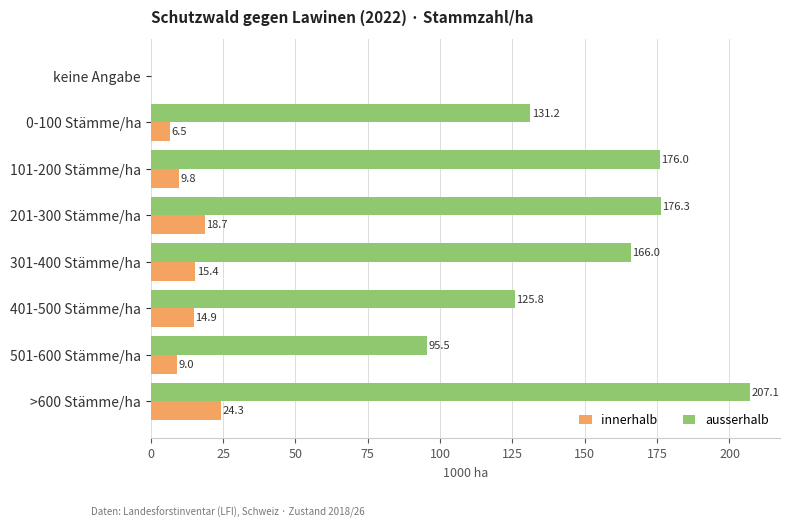

How many distinct data groups are displayed?

2